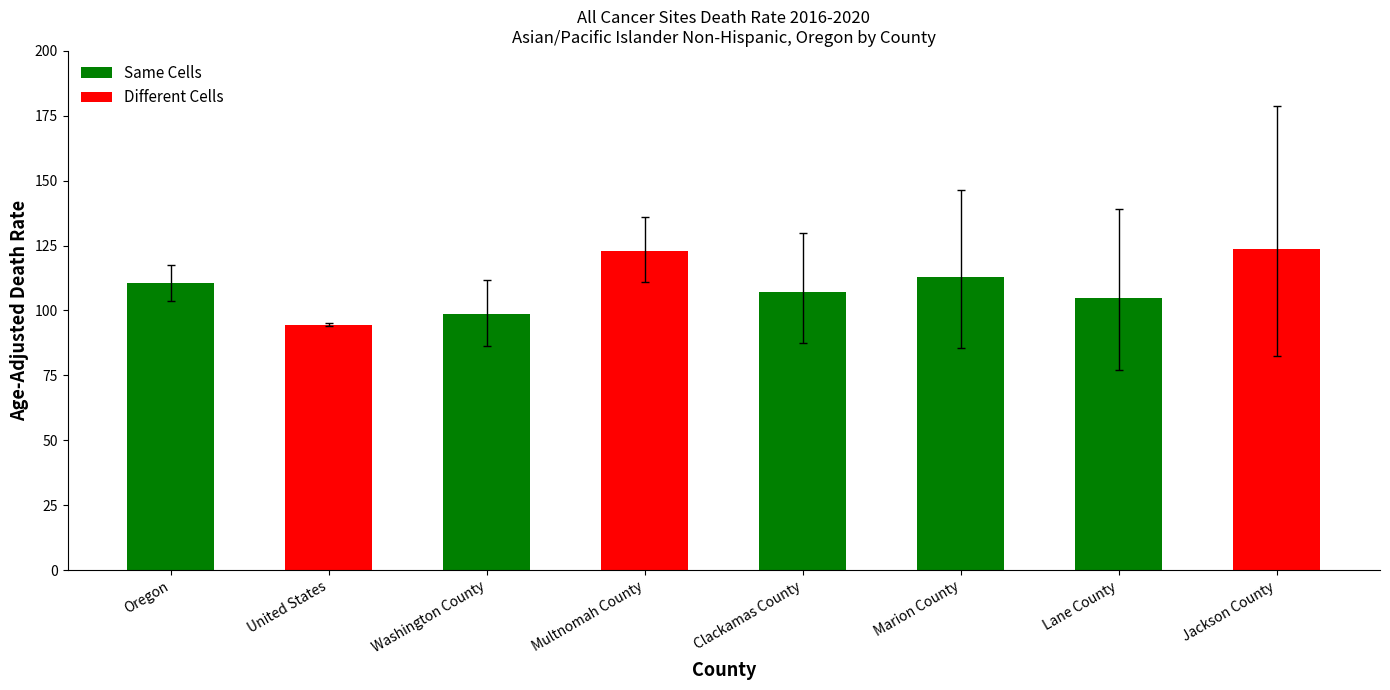

How many data points does each series have?

8